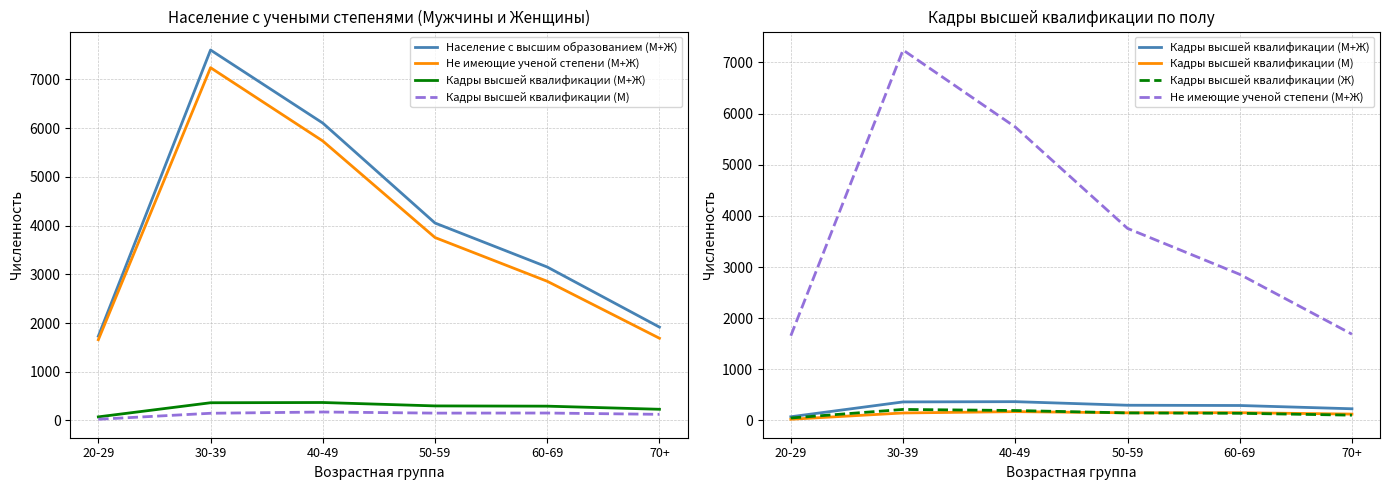

How many lines are shown in the chart?

5